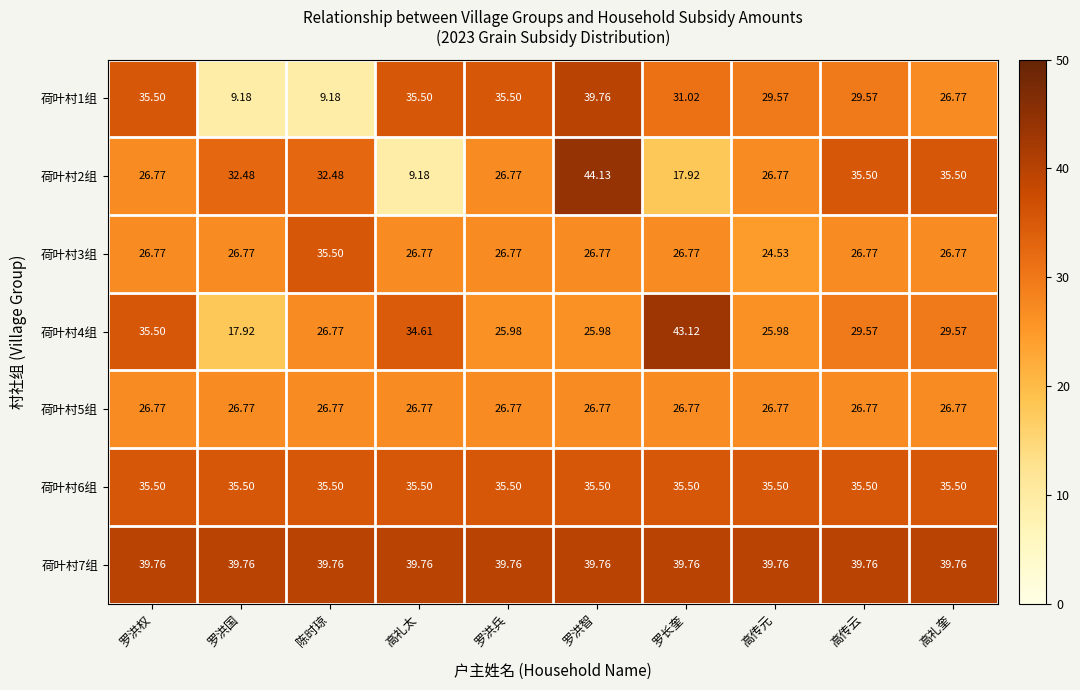

At which label is 荷叶村1组 closest to 24?

高礼奎